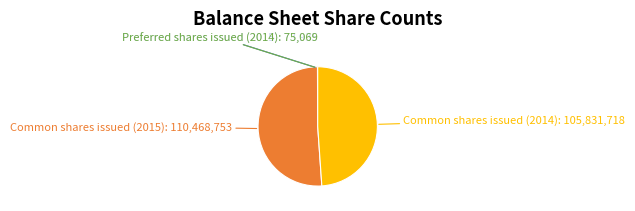

To the nearest percent, what is the average slice percentage?

25%